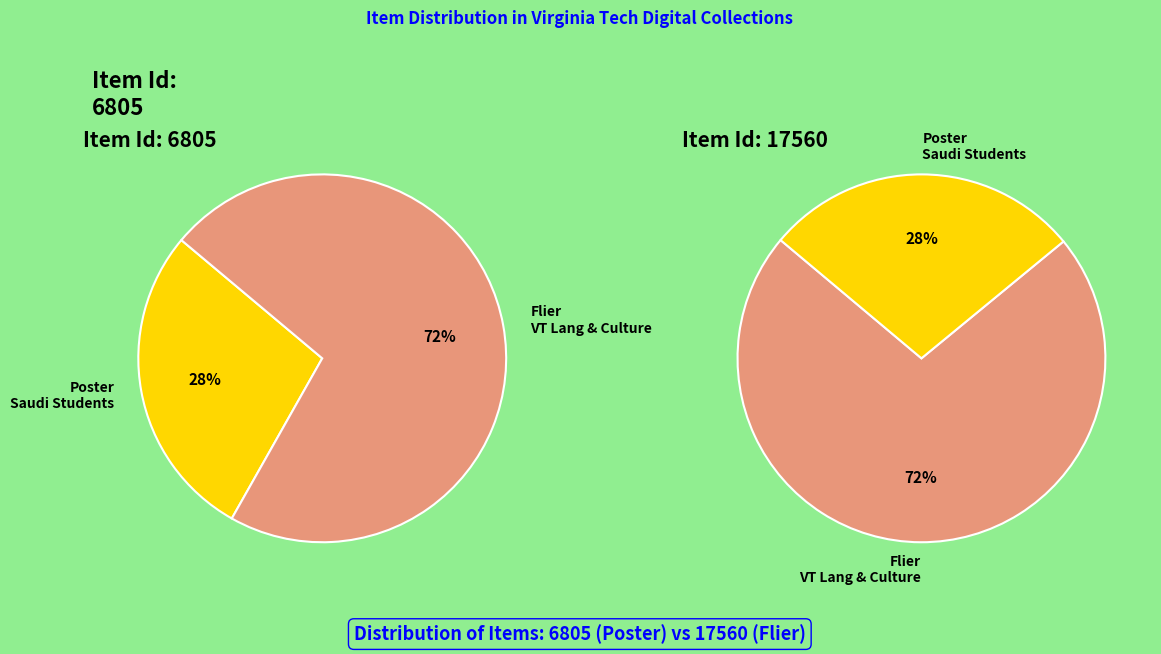

Approximately how many times larger is the value at Poster from Saudi Students House compared to Flier, Virginia Tech Language and Culture?

0.4